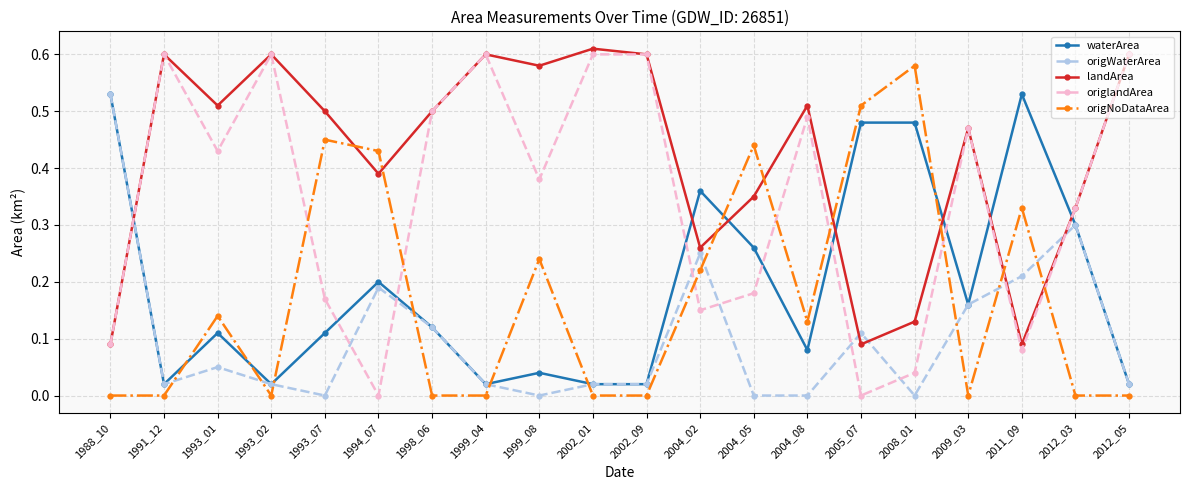

The origNoDataArea series shows 0.3 at 2002_01. True or false?

False